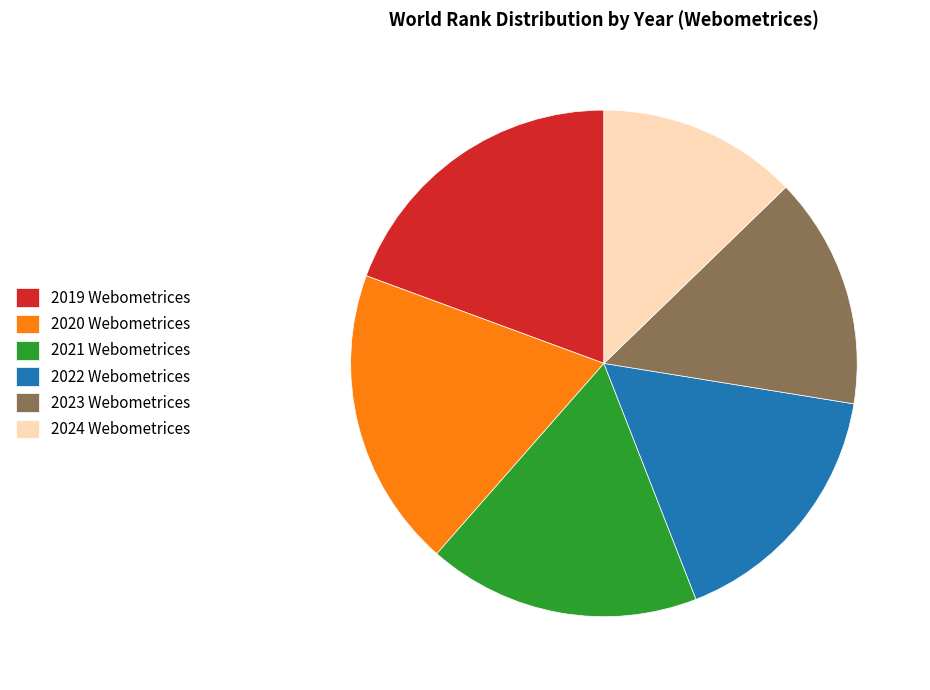

True or false: 2020 Webometrices accounts for 31% of the total.

False